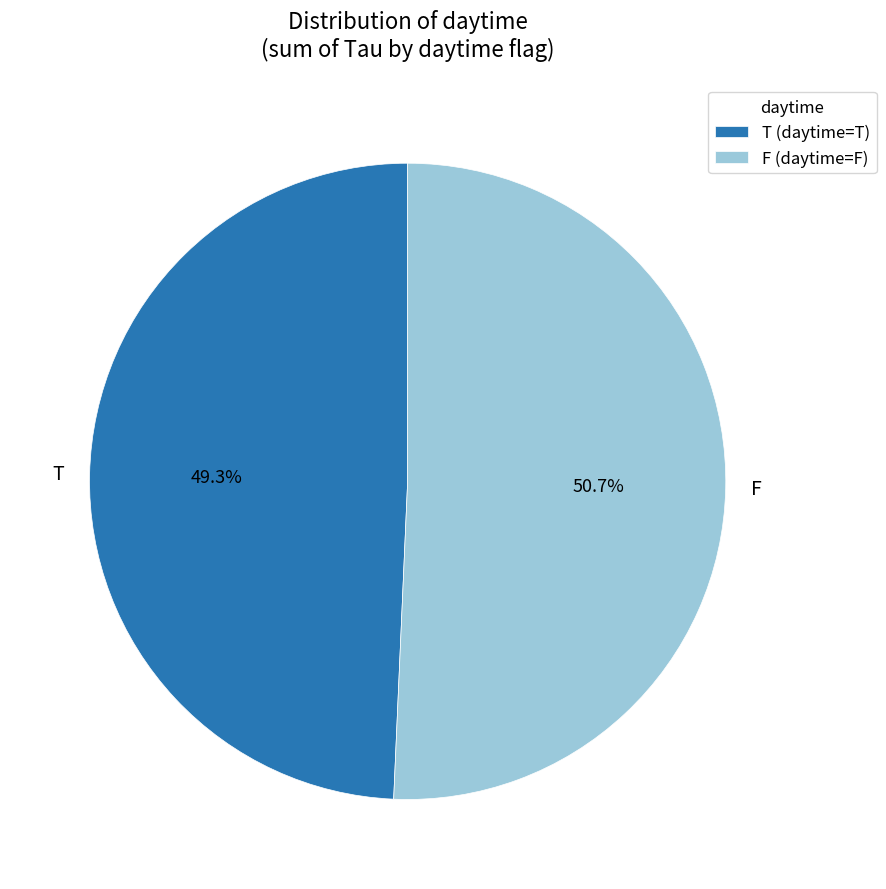

What percentage is the T slice, to the nearest percent?

49%